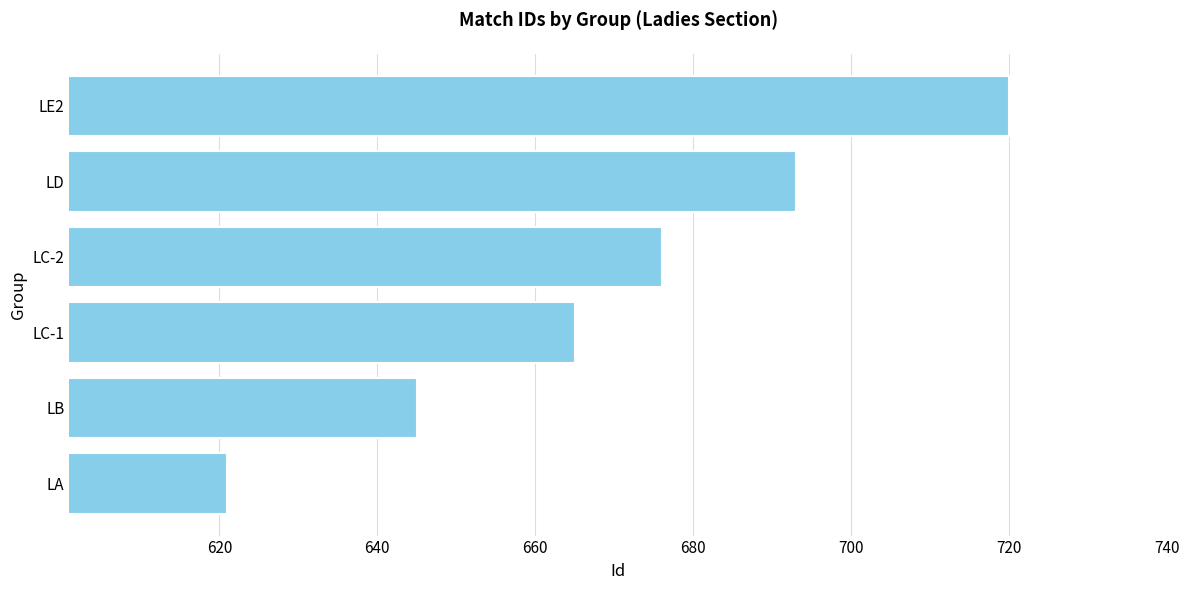

The chart shows a value of 901 at LA. True or false?

False